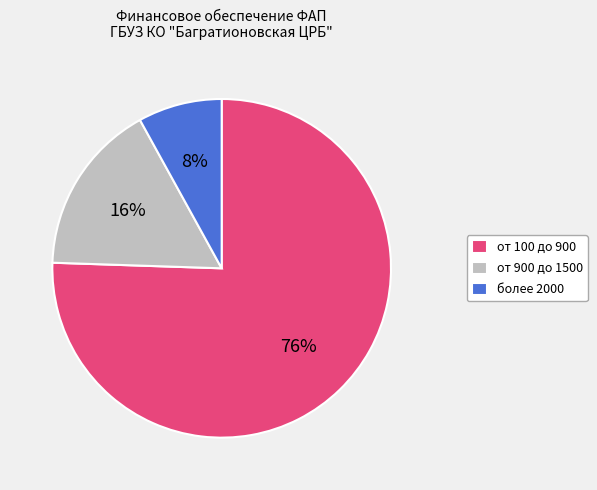

To the nearest percent, what is the combined percentage of более 2000 and от 900 до 1500?

24%